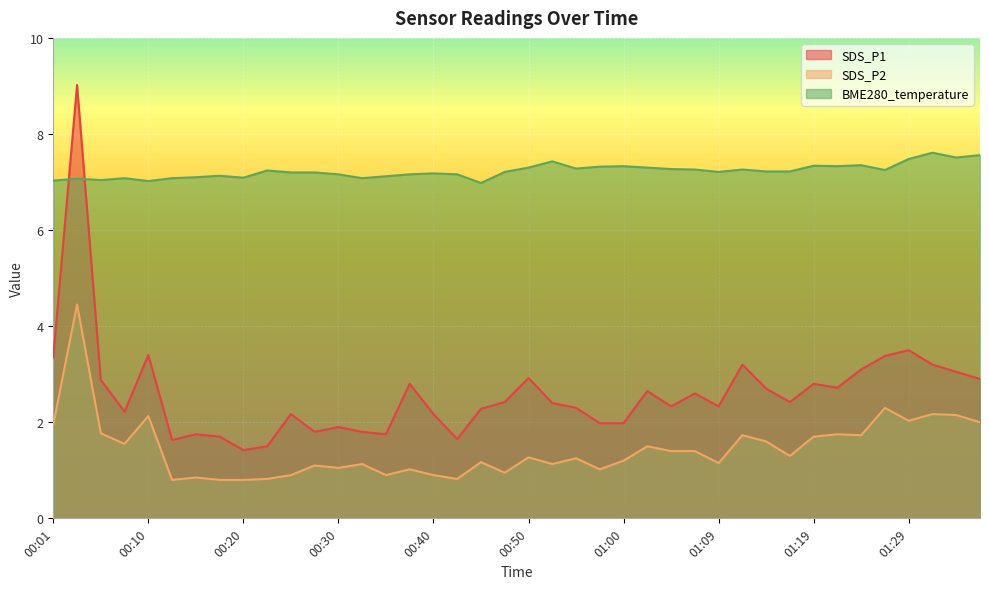

Is the value of SDS_P1 at 00:30 greater than the value of SDS_P2 at 00:10?

No